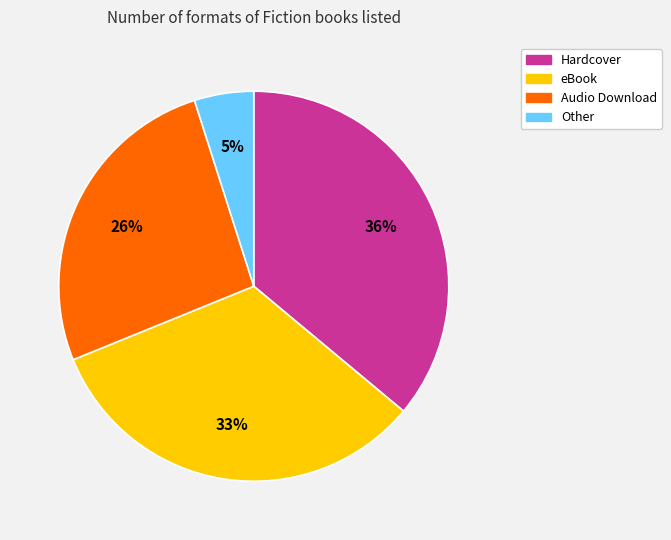

To the nearest percent, what is the combined percentage of Other and Hardcover?

41%